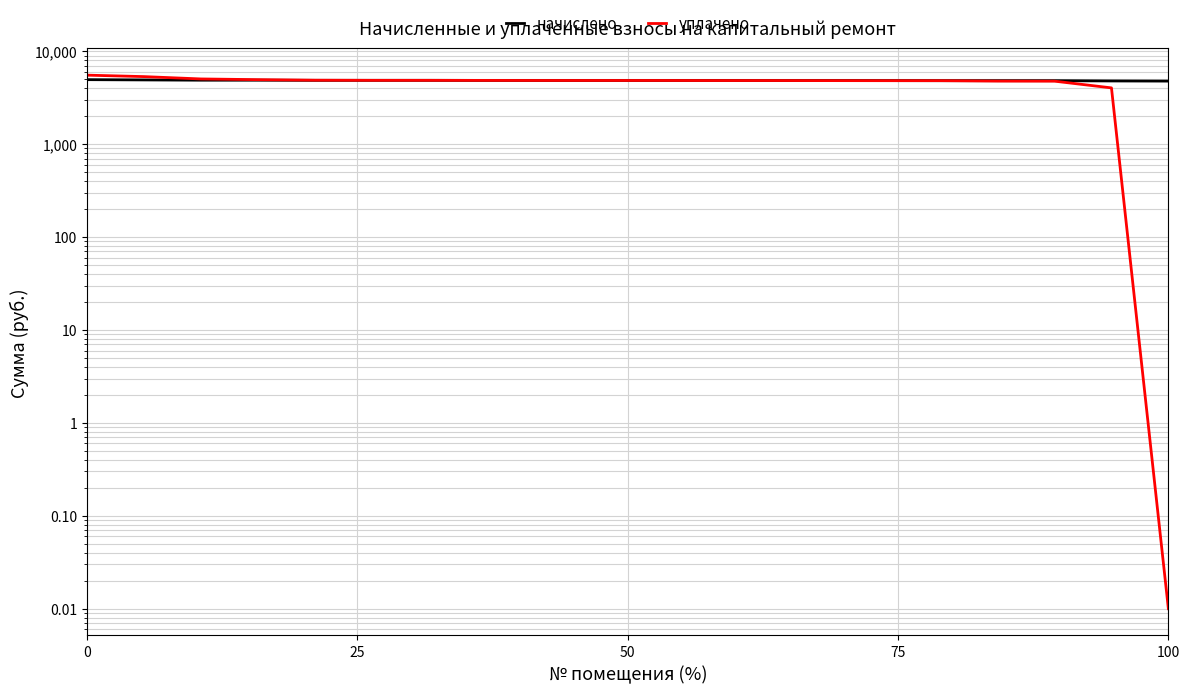

How many categories are shown in the chart?

20